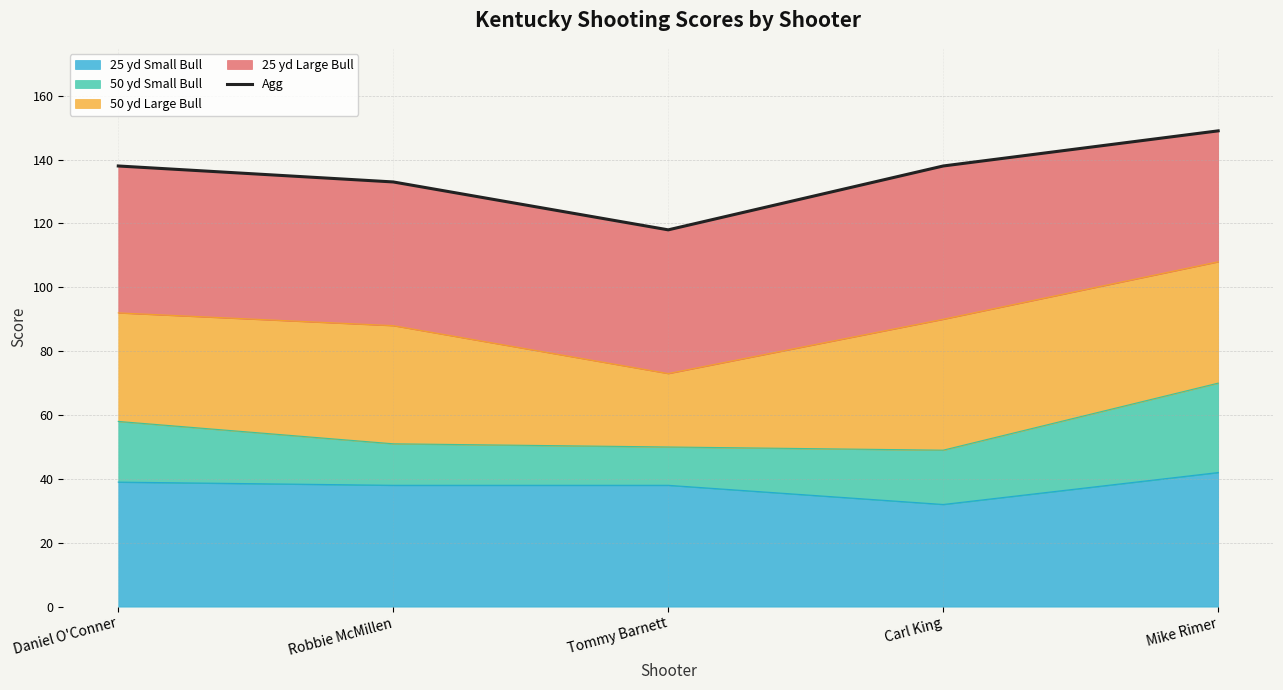

What is the highest value of the 25 yd Small Bull series?

42